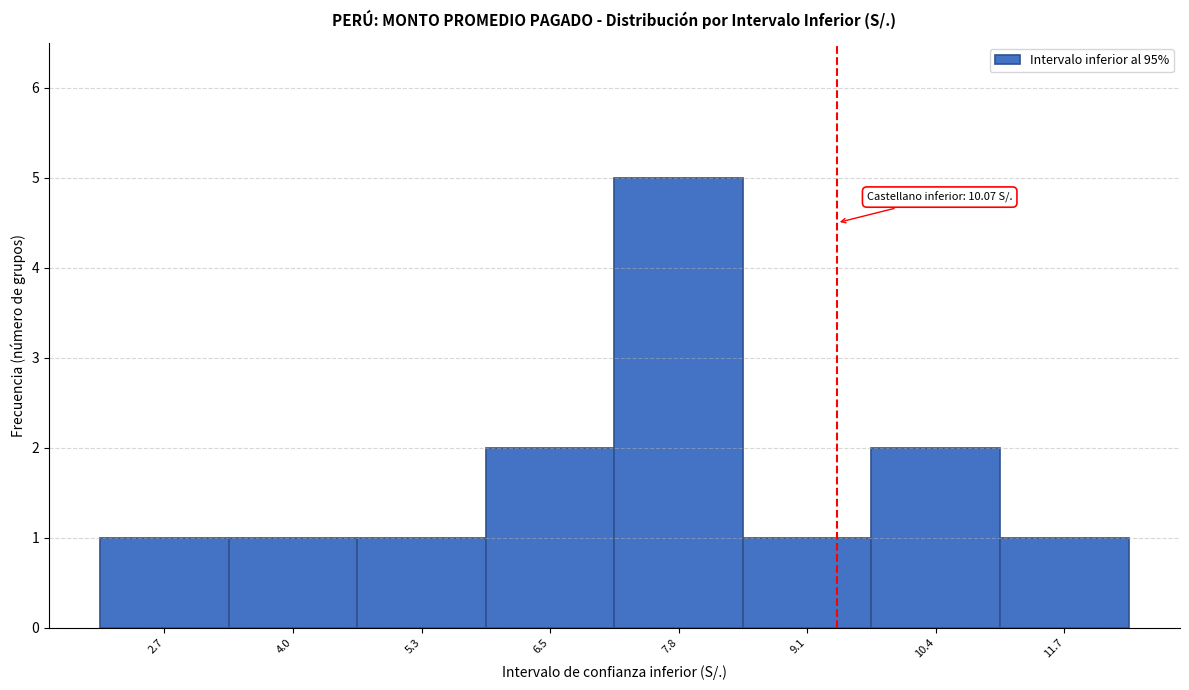

Reading right to left, extract all data points from this chart.

1	2	1	5	2	1	1	1